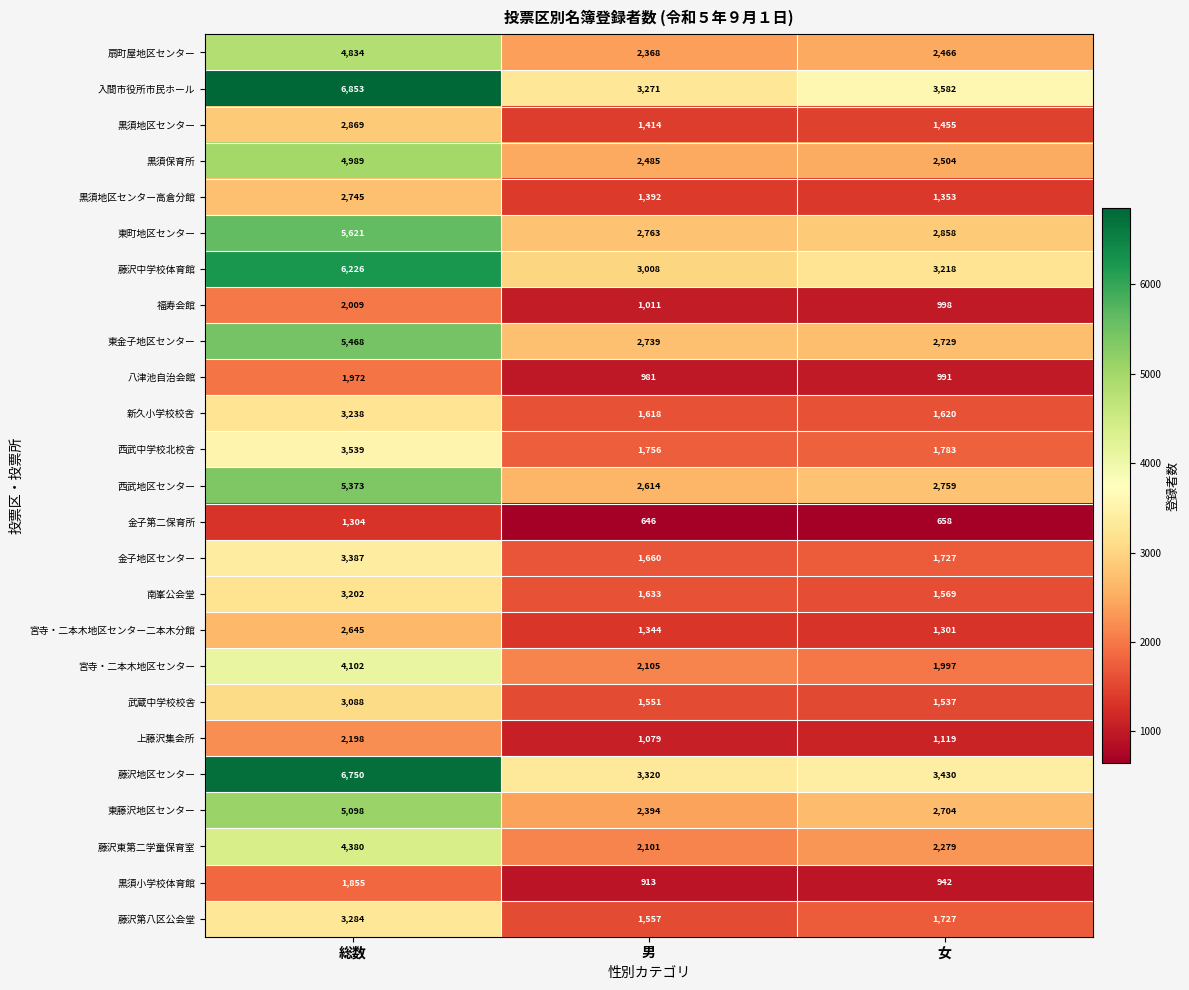

At which label does 藤沢東第二学童保育室 first exceed 2279?

総数